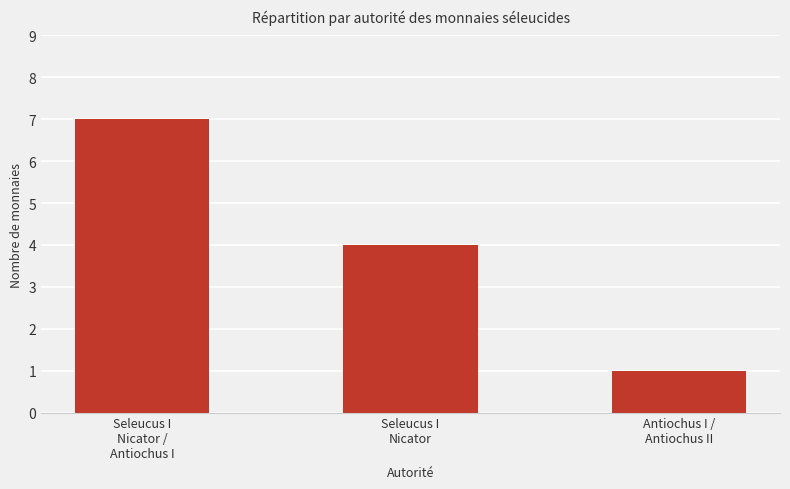

The value at Seleucus I
Nicator /
Antiochus I is 2. True or false?

False